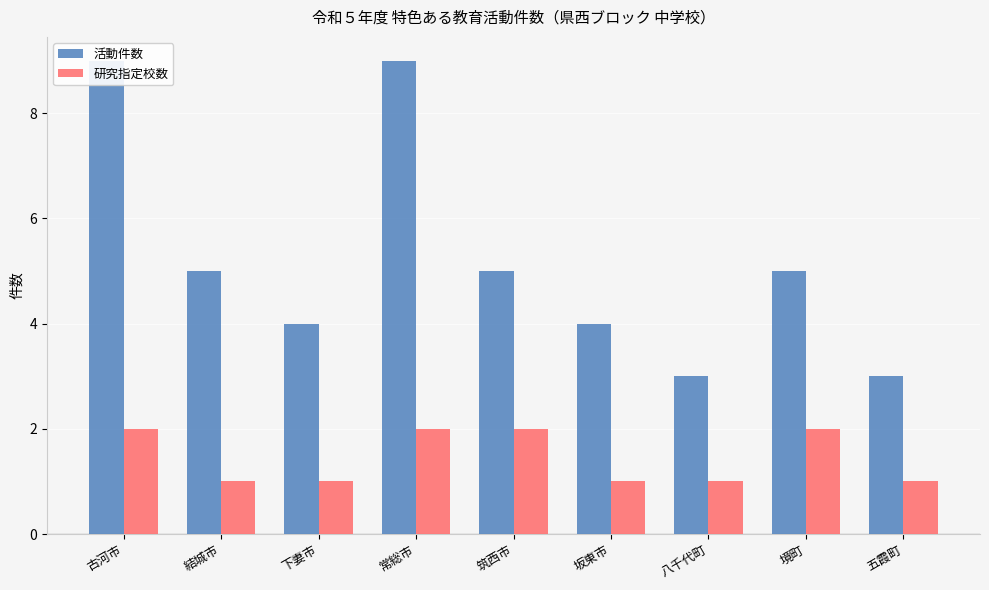

What is the spread (max minus min) of values at 古河市?

7